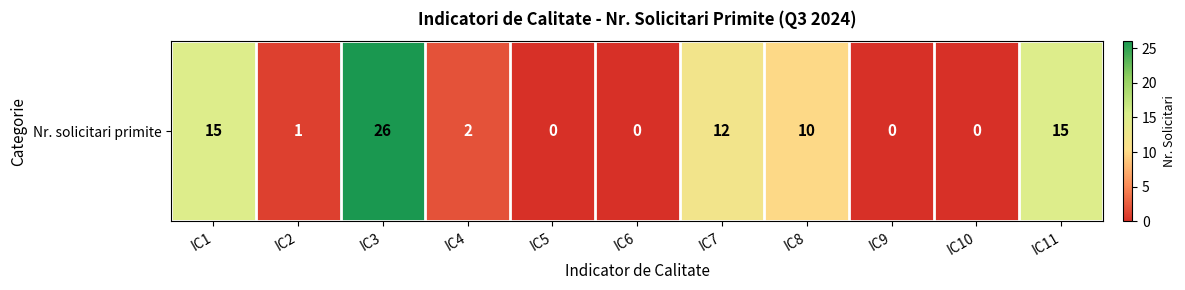

Reading left to right, what are all the values shown in this chart?

IC1=15	IC2=1	IC3=26	IC4=2	IC5=0	IC6=0	IC7=12	IC8=10	IC9=0	IC10=0	IC11=15